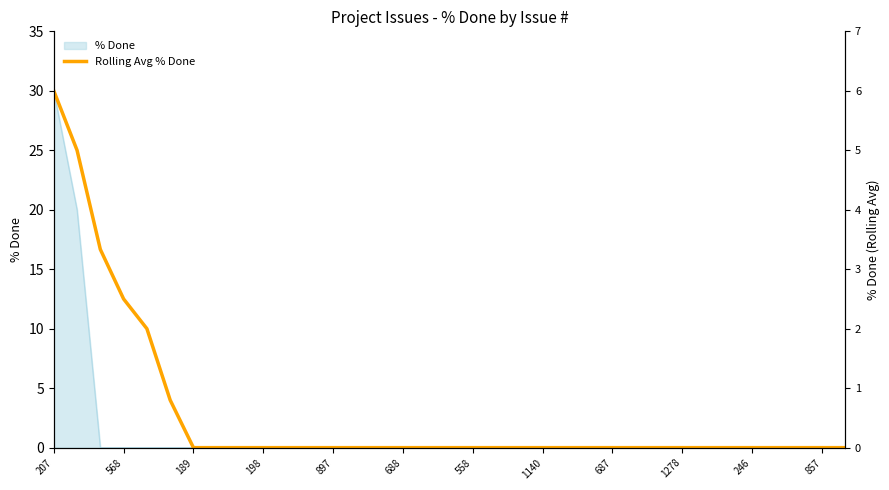

Rank the categories by value from highest to lowest.

207, 568, 189, 198, 897, 688, 558, 1140, 687, 1278, 246, 857, 12, 13, 14, 15, 16, 17, 18, 19, 20, 21, 22, 23, 24, 25, 26, 27, 28, 29, 30, 31, 32, 33, 34